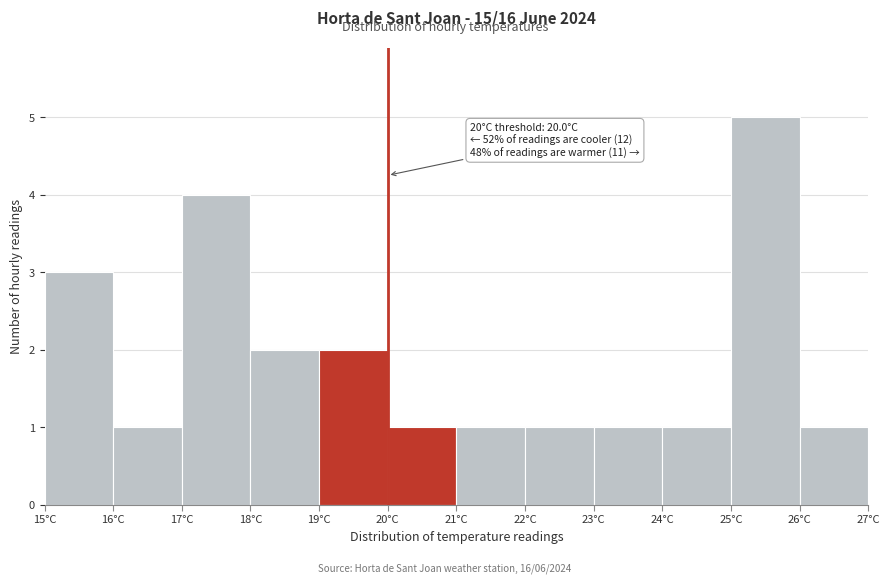

Which range on the x-axis has the tallest bar?

25 to 26